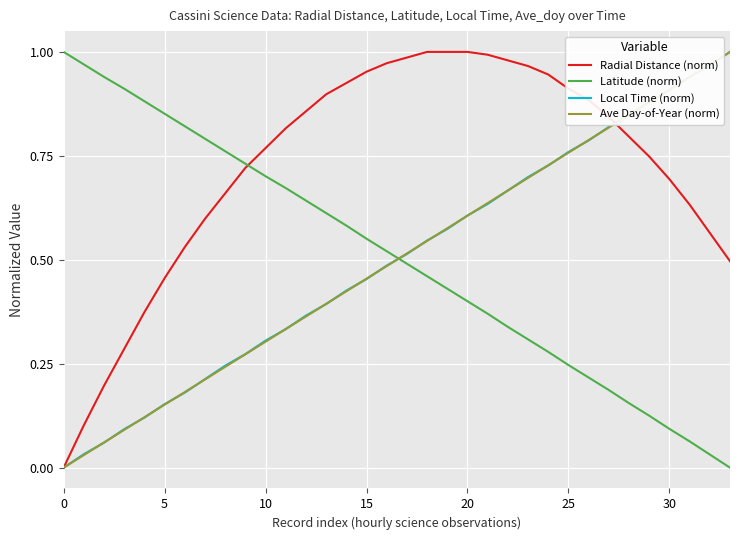

True or false: Ave Day-of-Year (norm) and Latitude (norm) intersect in this chart.

True